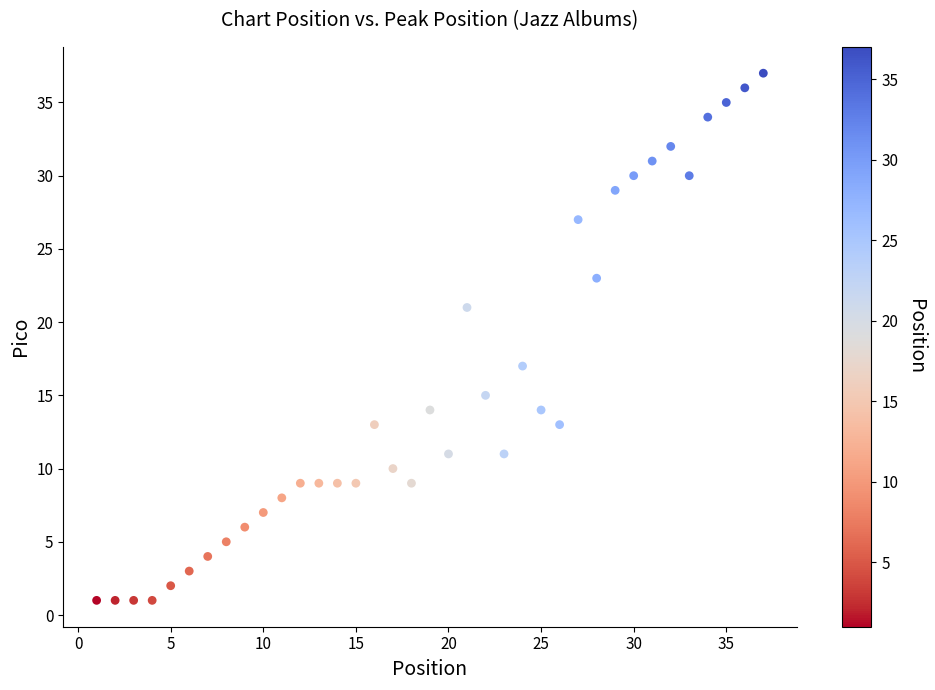

What is the range of X values (max minus min)?

36